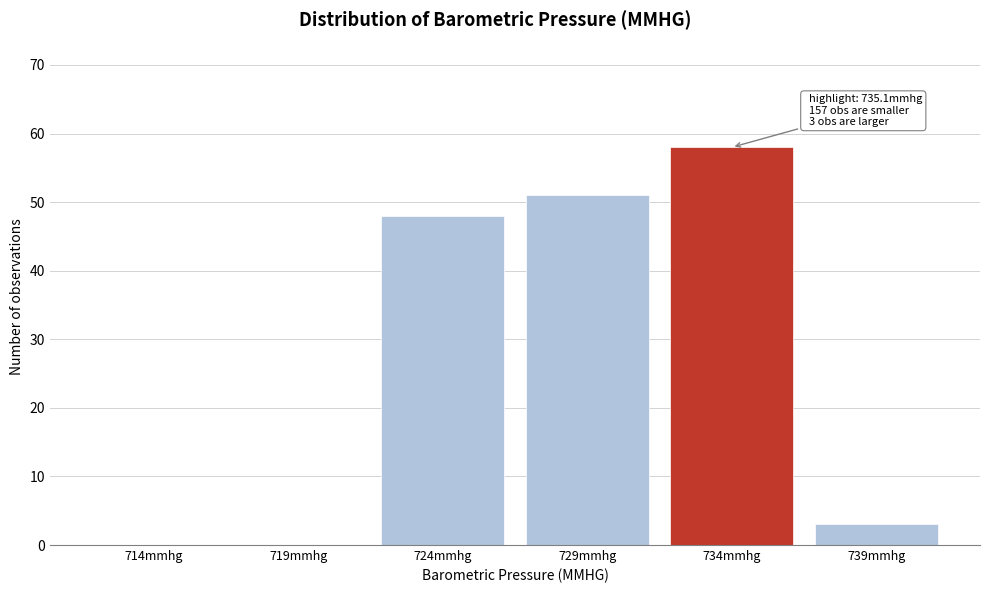

Reading right to left, what are all the values shown in this chart?

739mmhg=3	734mmhg=58	729mmhg=51	724mmhg=48	719mmhg=0	714mmhg=0